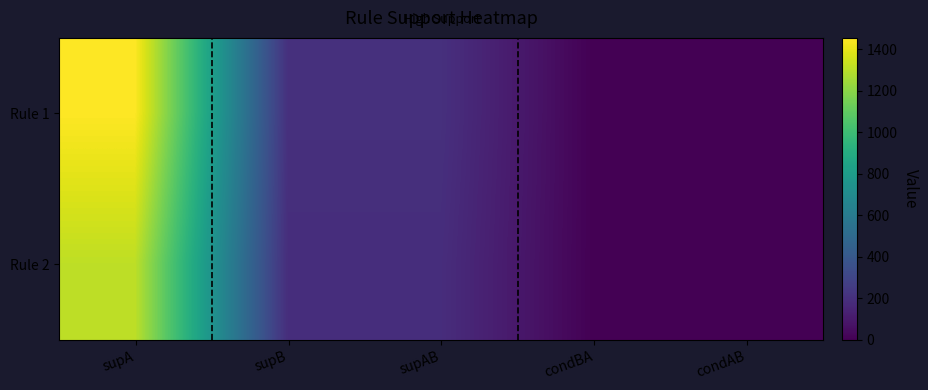

At how many categories does at least one series exceed 617?

1